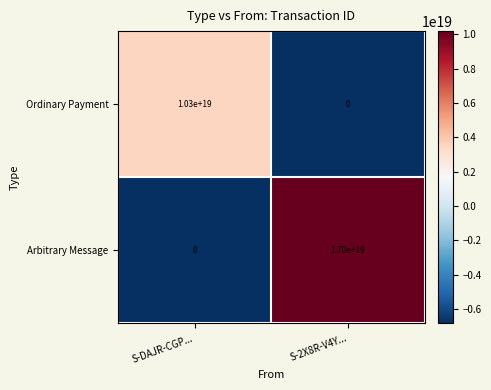

Which label corresponds to the largest value in the chart?

S-2X8R-V4Y...